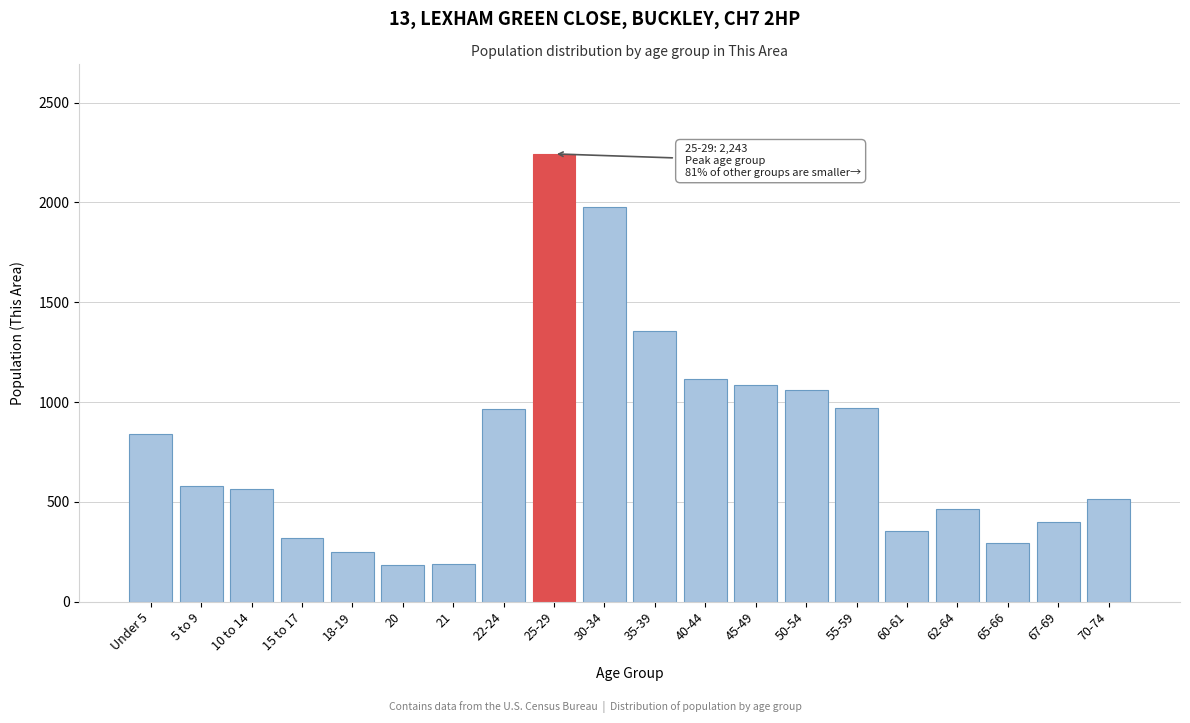

Is it true that the value at 45-49 is 1084?

True